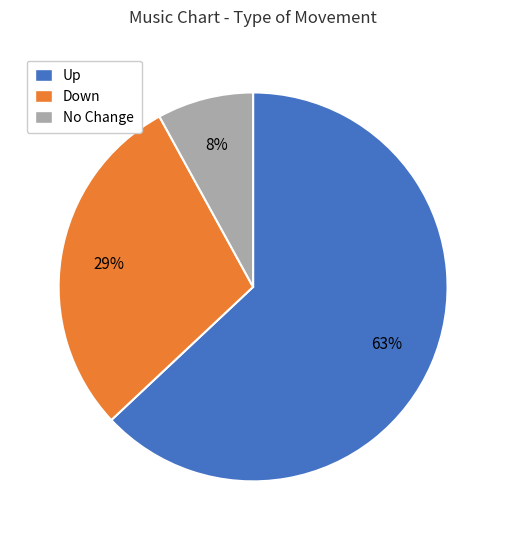

What is the ratio of the value at Down to the value at No Change?

3.6